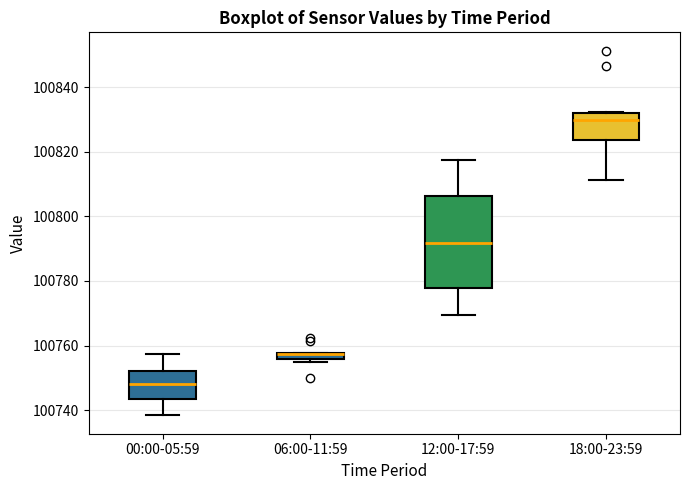

Where does the median line of the box for 12:00-17:59 sit on the y-axis? The values are not printed on the chart, so give them approximately, as read against the axis.

100792